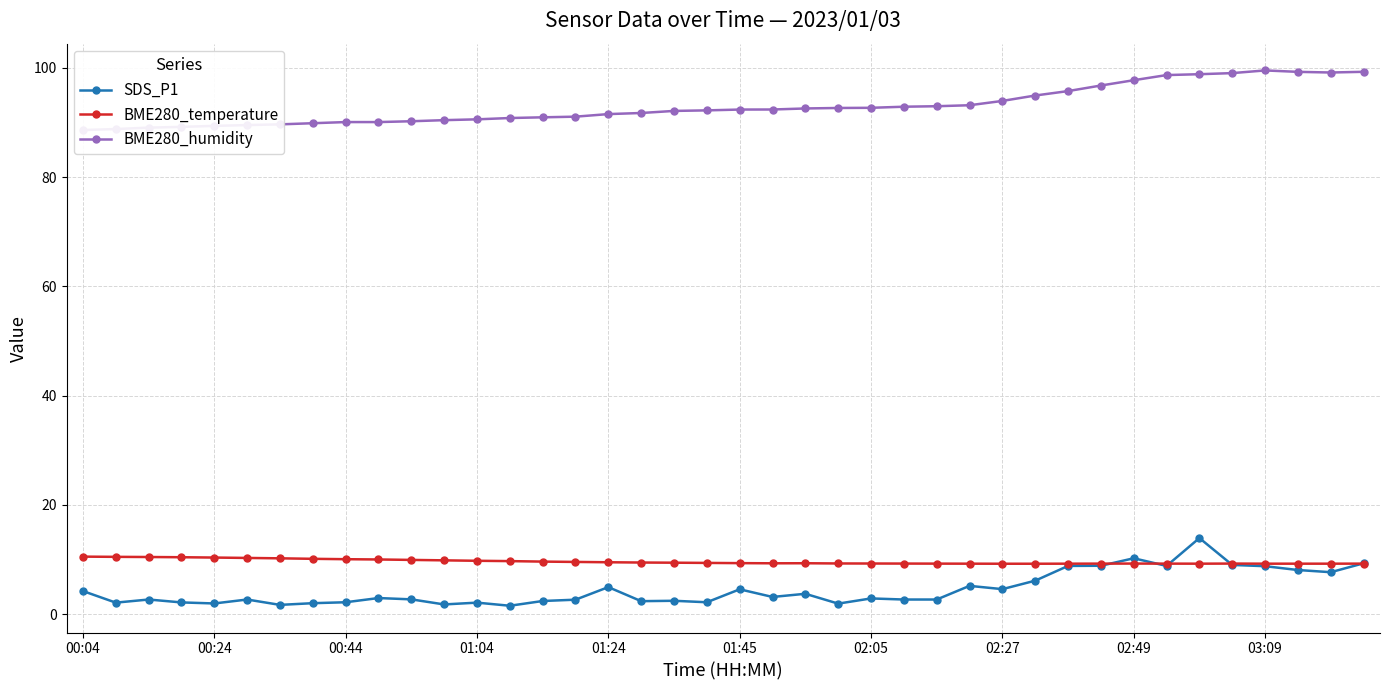

Is it true that BME280_temperature equals 5.4 at 00:24?

False